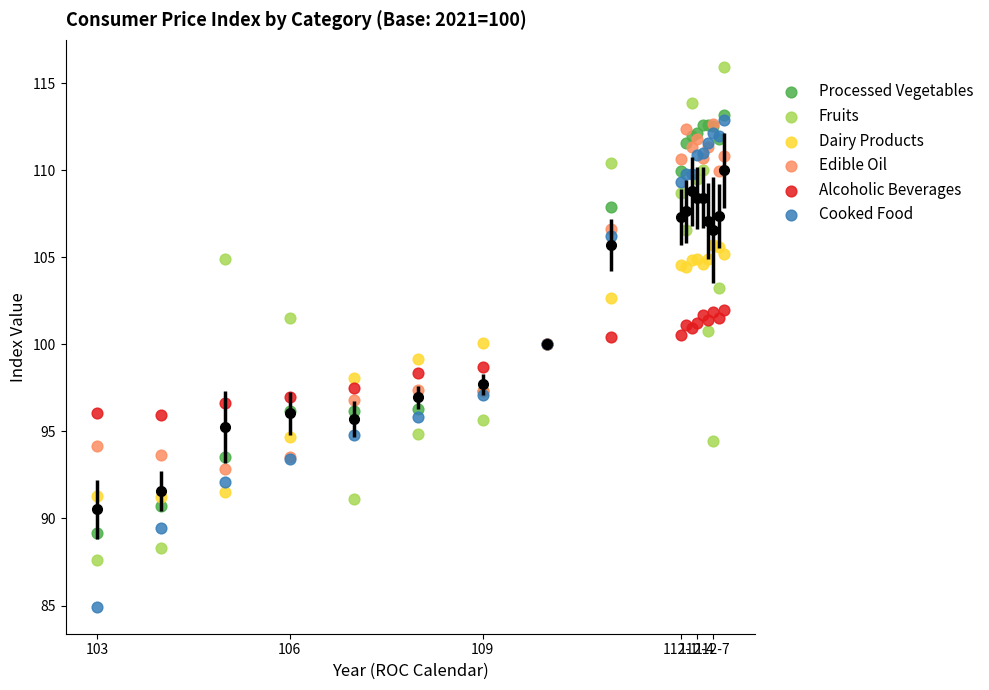

What are all the series names shown in the legend?

Processed Vegetables, Fruits, Dairy Products, Edible Oil, Alcoholic Beverages, Cooked Food